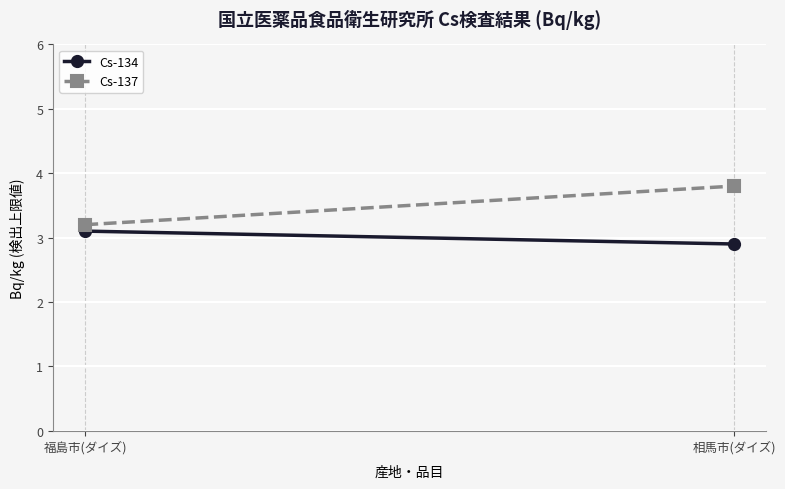

Which series has the largest total across all categories?

Cs-137